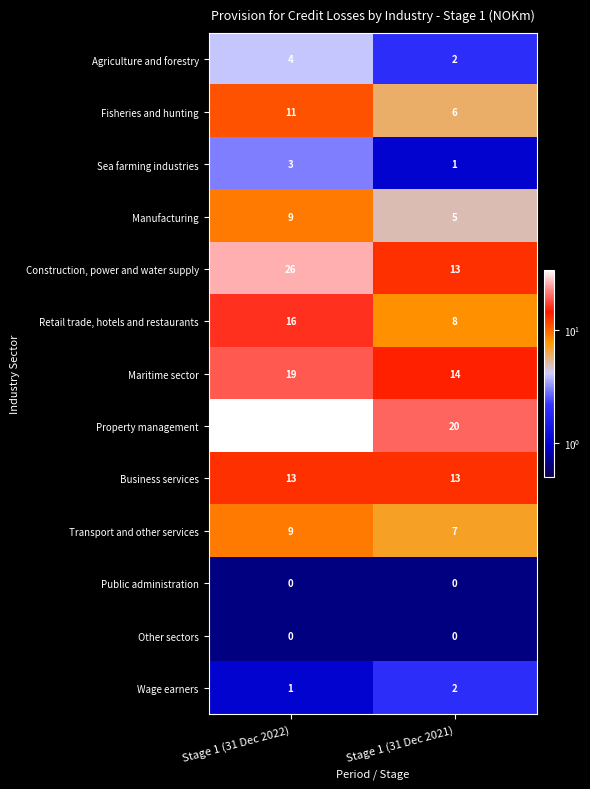

At which category is the sum across all series the highest?

Stage 1 (31 Dec 2022)